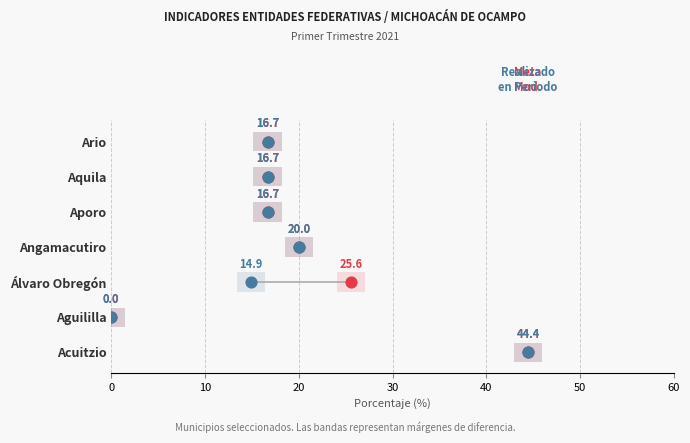

Is the value of Realizado en el Periodo at 0 greater than the value of Meta Modificada at 20?

No